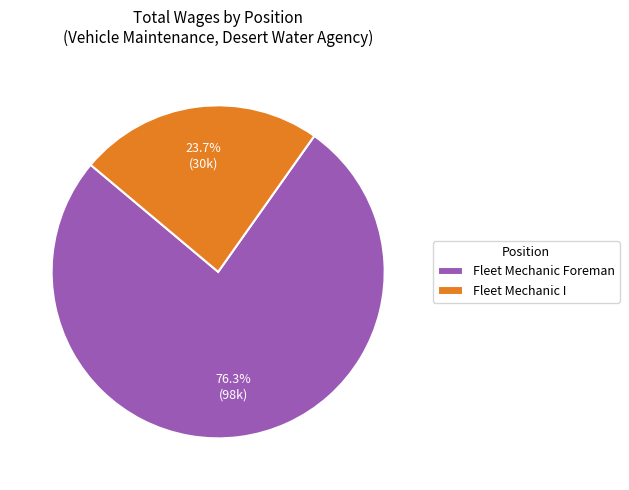

Is Fleet Mechanic I the majority of the pie?

No